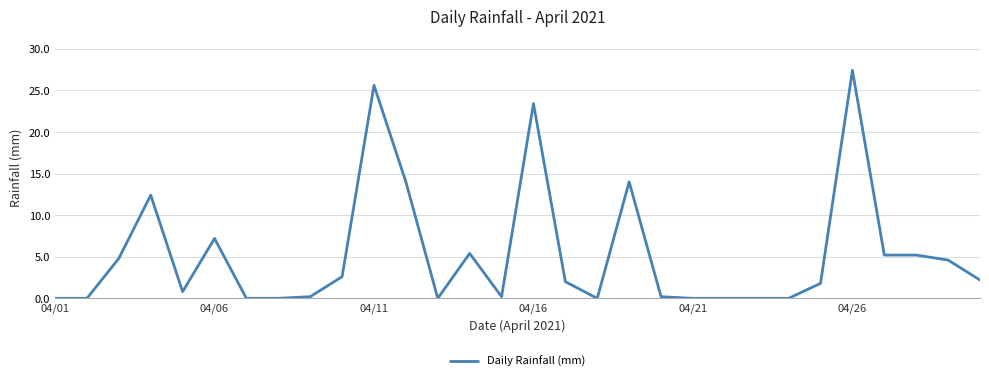

What is the difference between the maximum and minimum values?

27.4